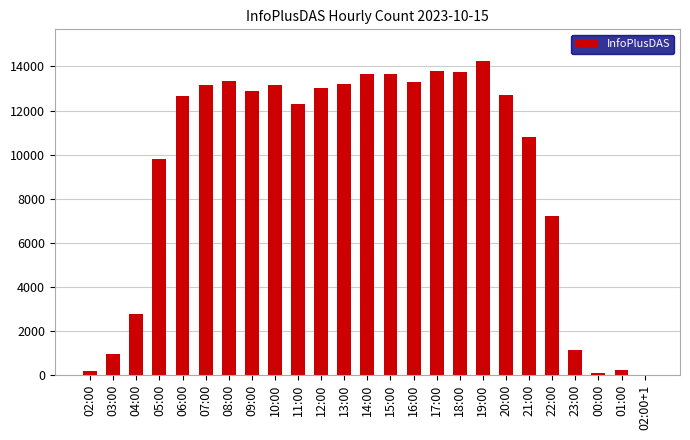

What is the sum of all values?

232008